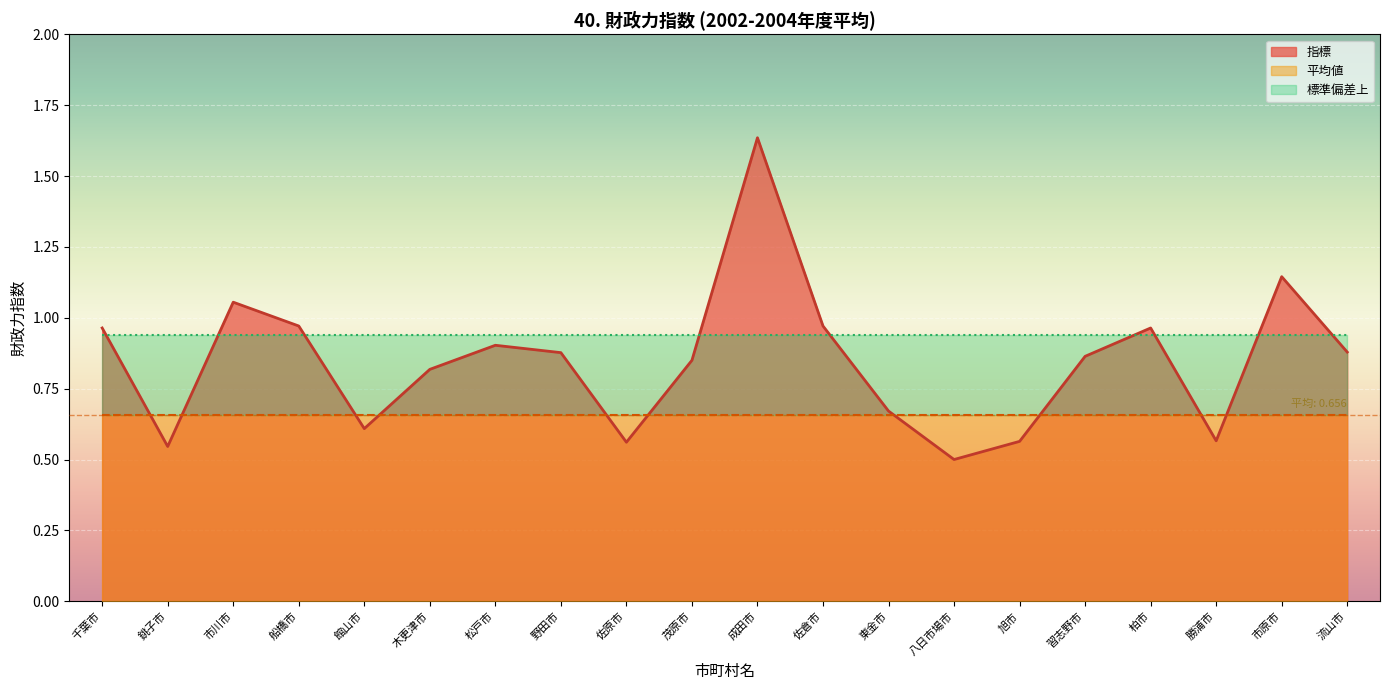

Is it true that 標準偏差上 equals 0.3 at 勝浦市?

False